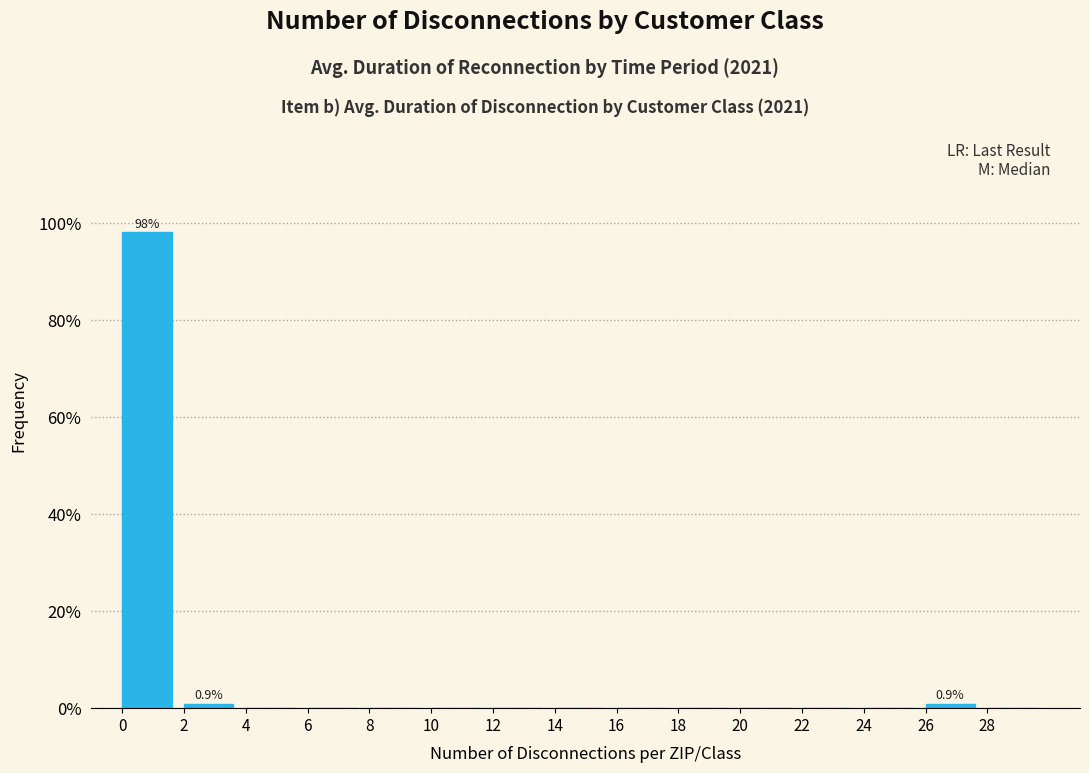

Over which range of the x-axis is the bar tallest?

0 to 2